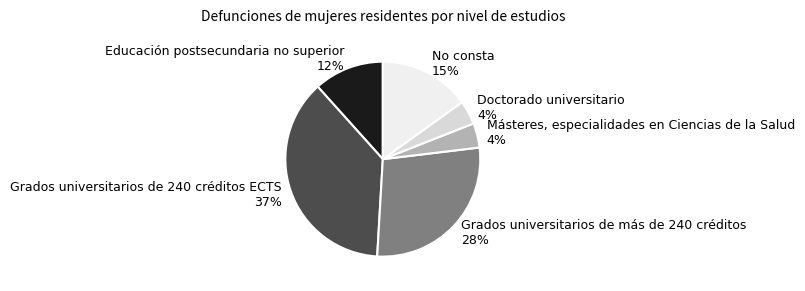

Is the sum of Educación postsecundaria no superior and Grados universitarios de 240 créditos ECTS greater than half?

No